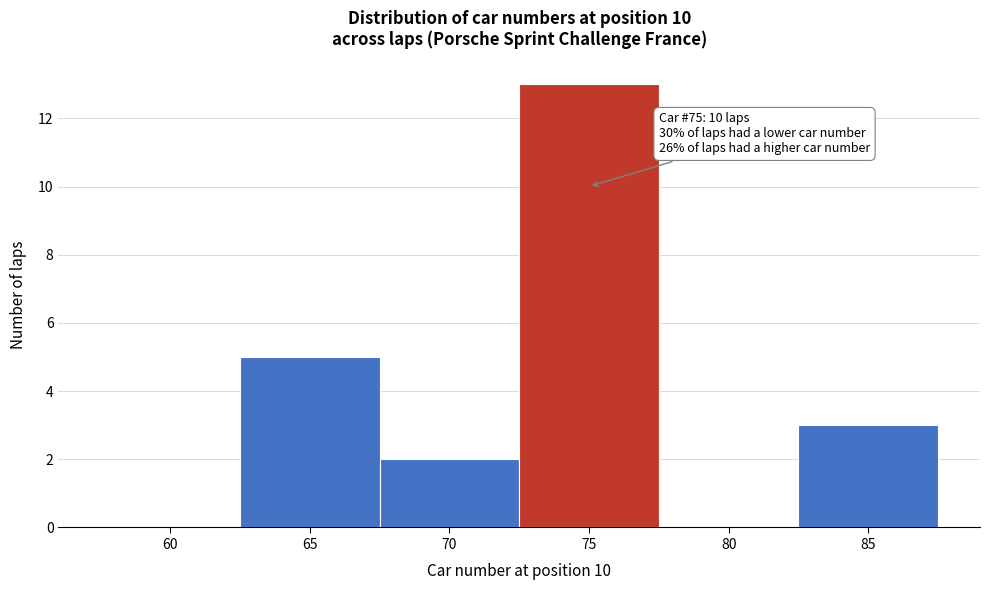

Reading left to right, extract all data points from this chart.

60=0	65=5	70=2	75=13	80=0	85=3